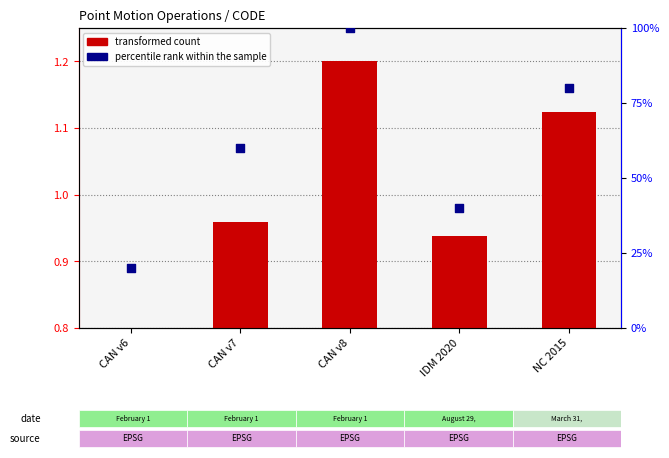

At how many categories does at least one series exceed 97?

1